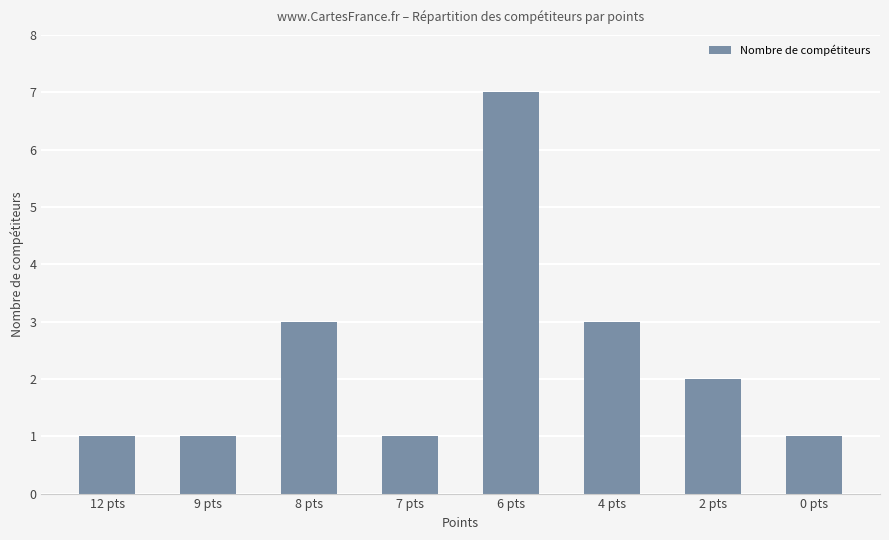

Is it true that the value at 9 pts is 0?

False